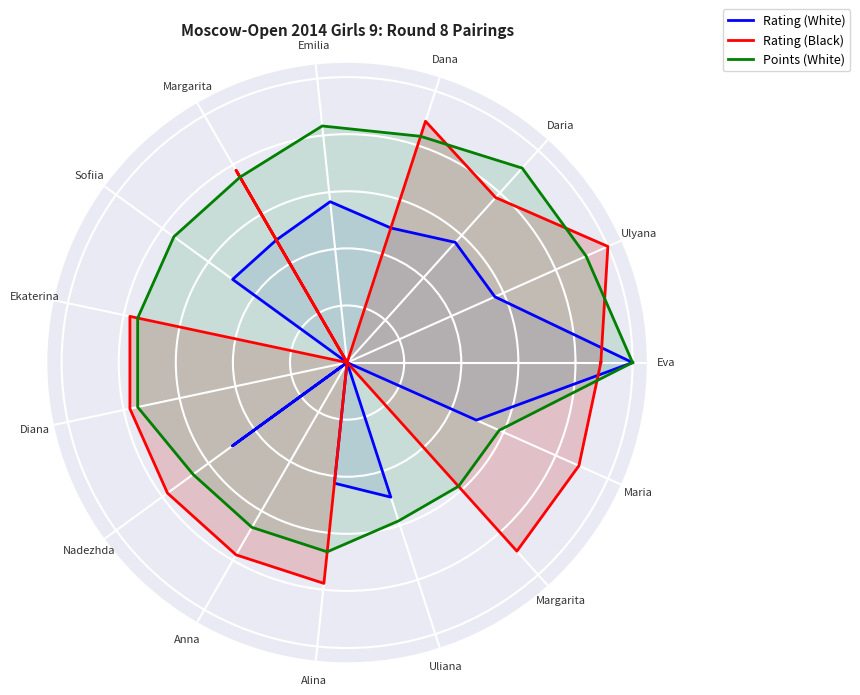

True or false: Rating (White) has a value of 0.0 at Diana.

True